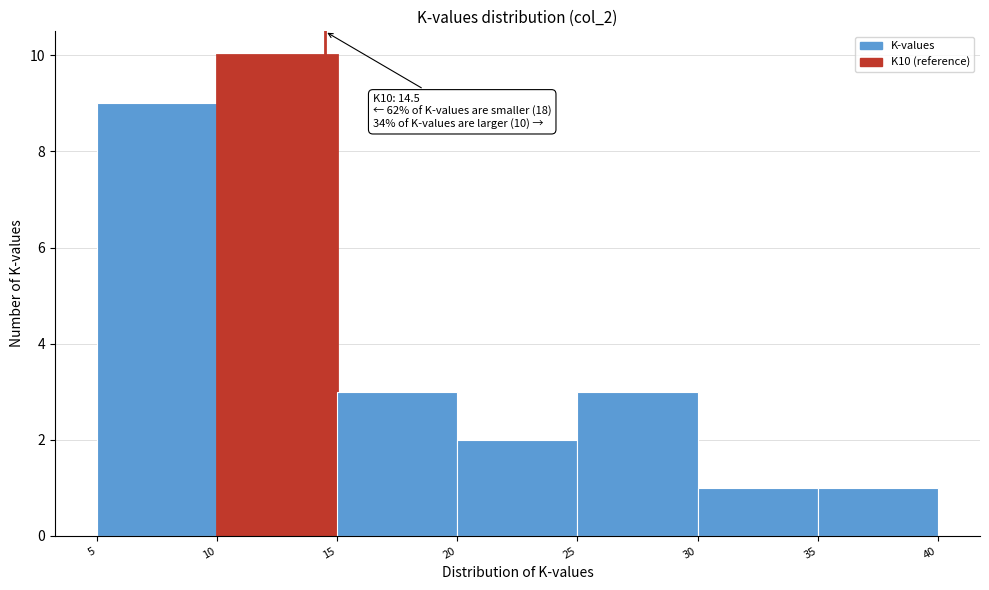

Over which range of the x-axis is the bar tallest?

10 to 15